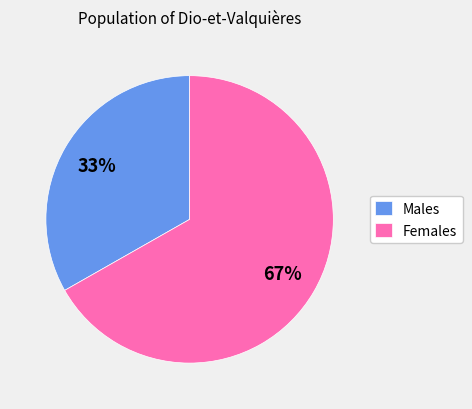

Count the number of slices in the pie.

2